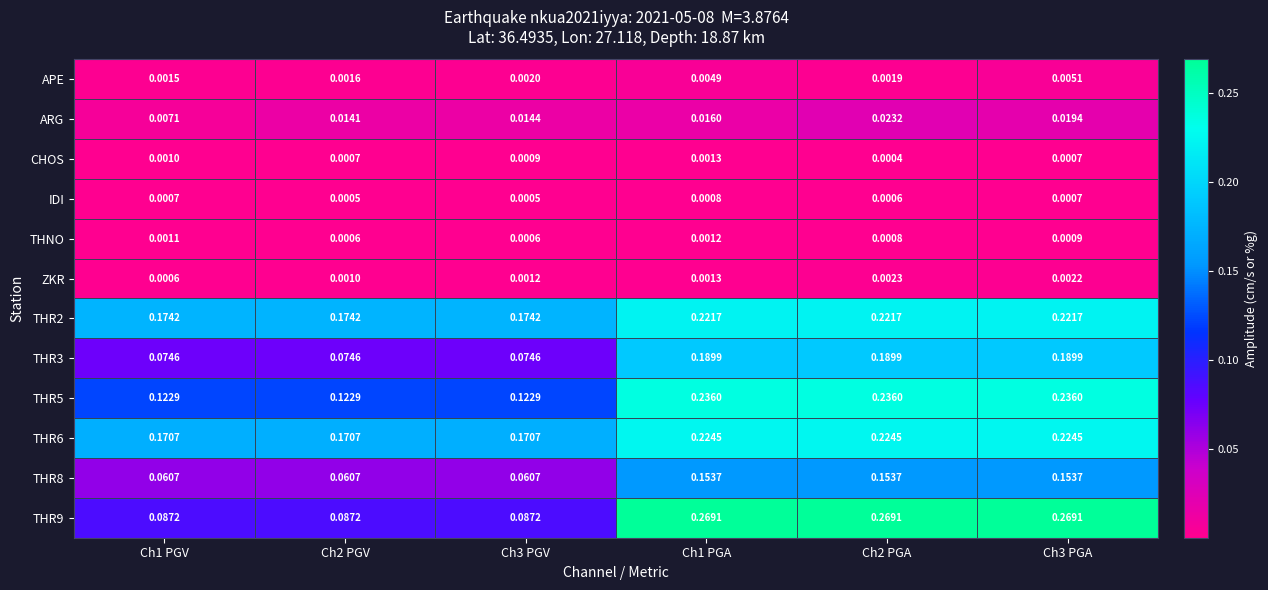

Which series has the largest total across all categories?

THR2